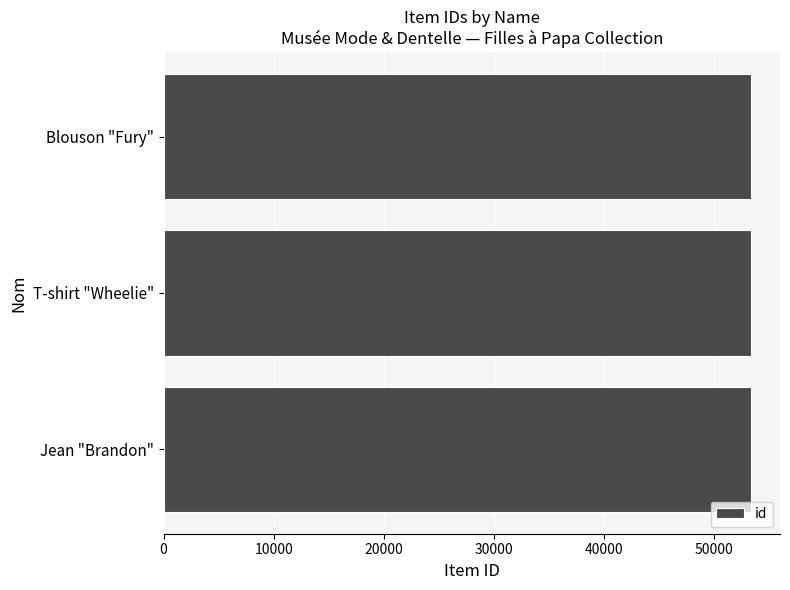

What value does the data have at Jean "Brandon"?

53313